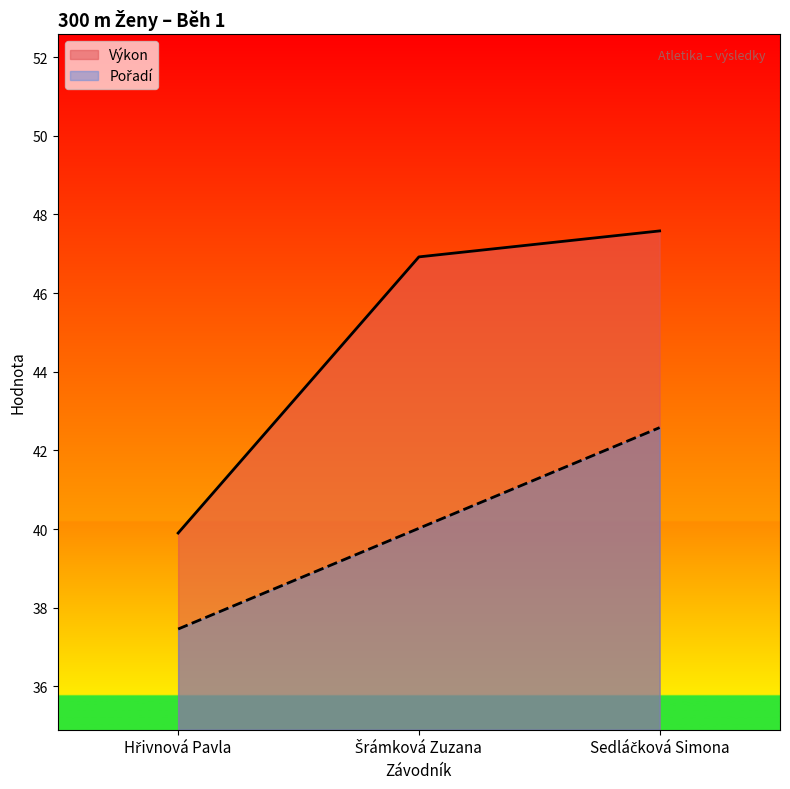

At Sedláčková Simona, list the series in order from largest to smallest.

Výkon, Pořadí